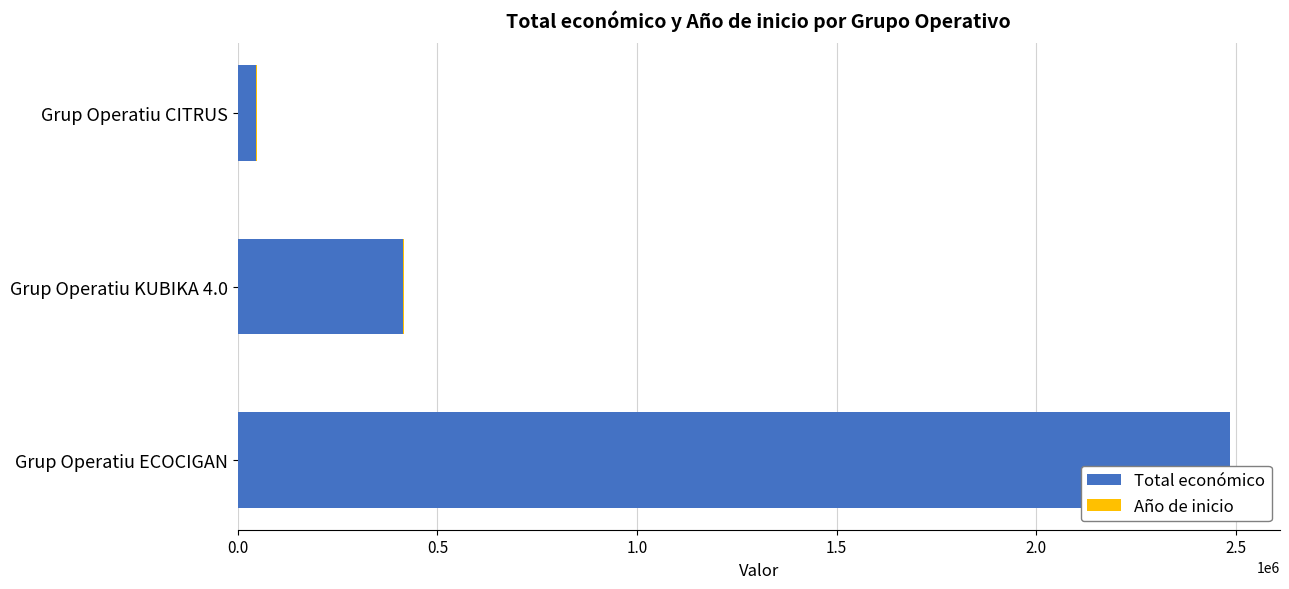

What is the highest value of the Total económico series?

2483714